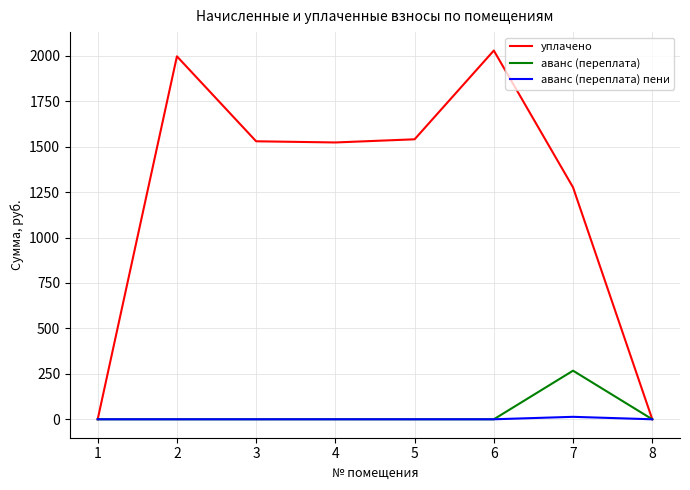

What is the sum of the уплачено values at 6 and 8?

2028.8